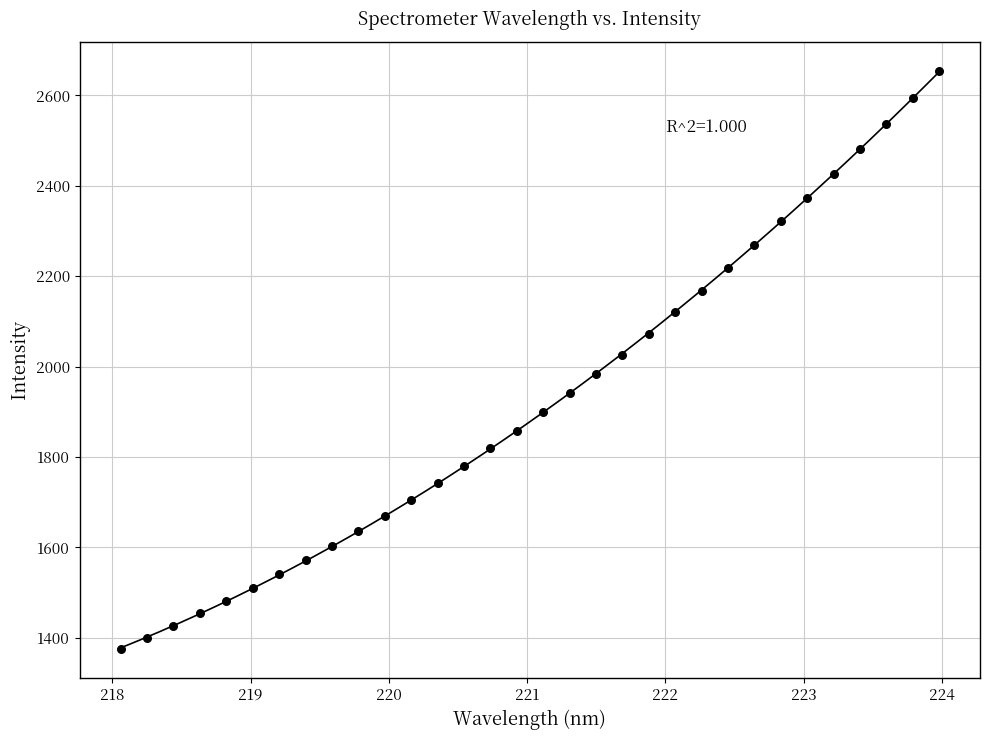

What is the range of X values (max minus min)?

5.9